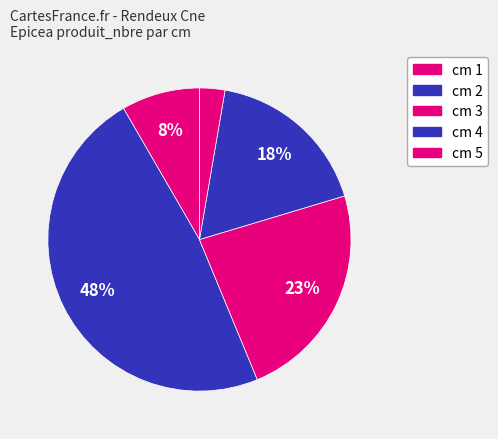

To the nearest percent, what is the difference between the largest and smallest slice percentages?

45%